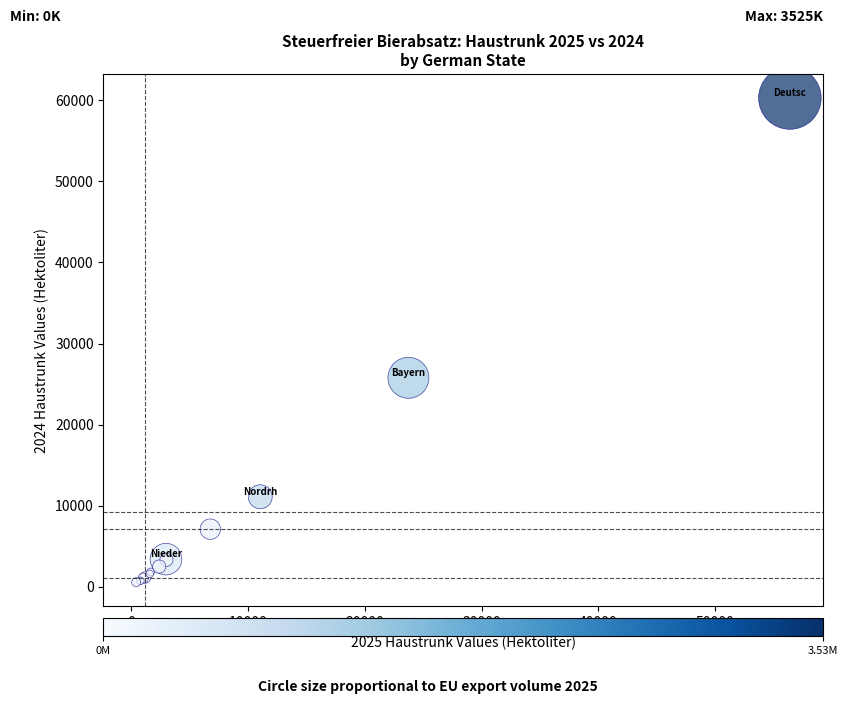

What Y value in the scatter plot is closest to 30425?

25774.7